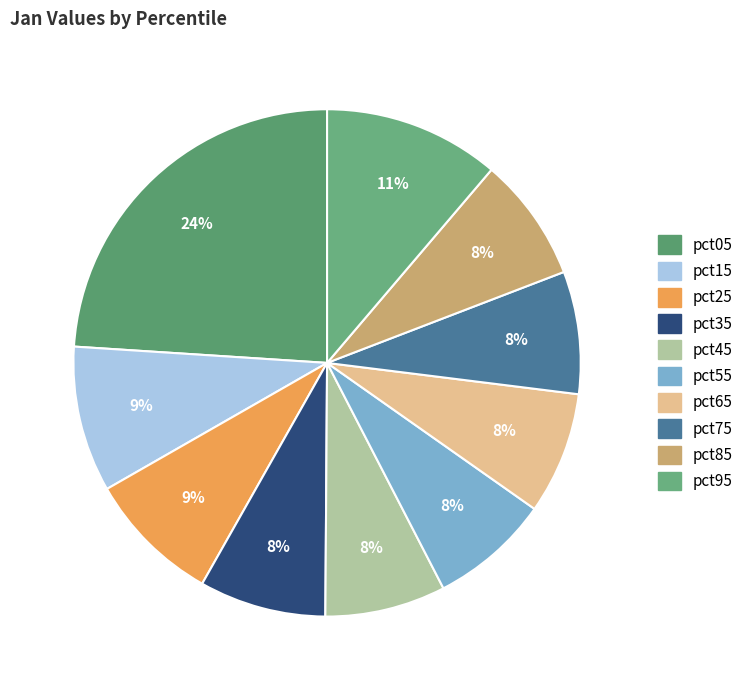

Is there any slice that represents more than half of the pie?

No